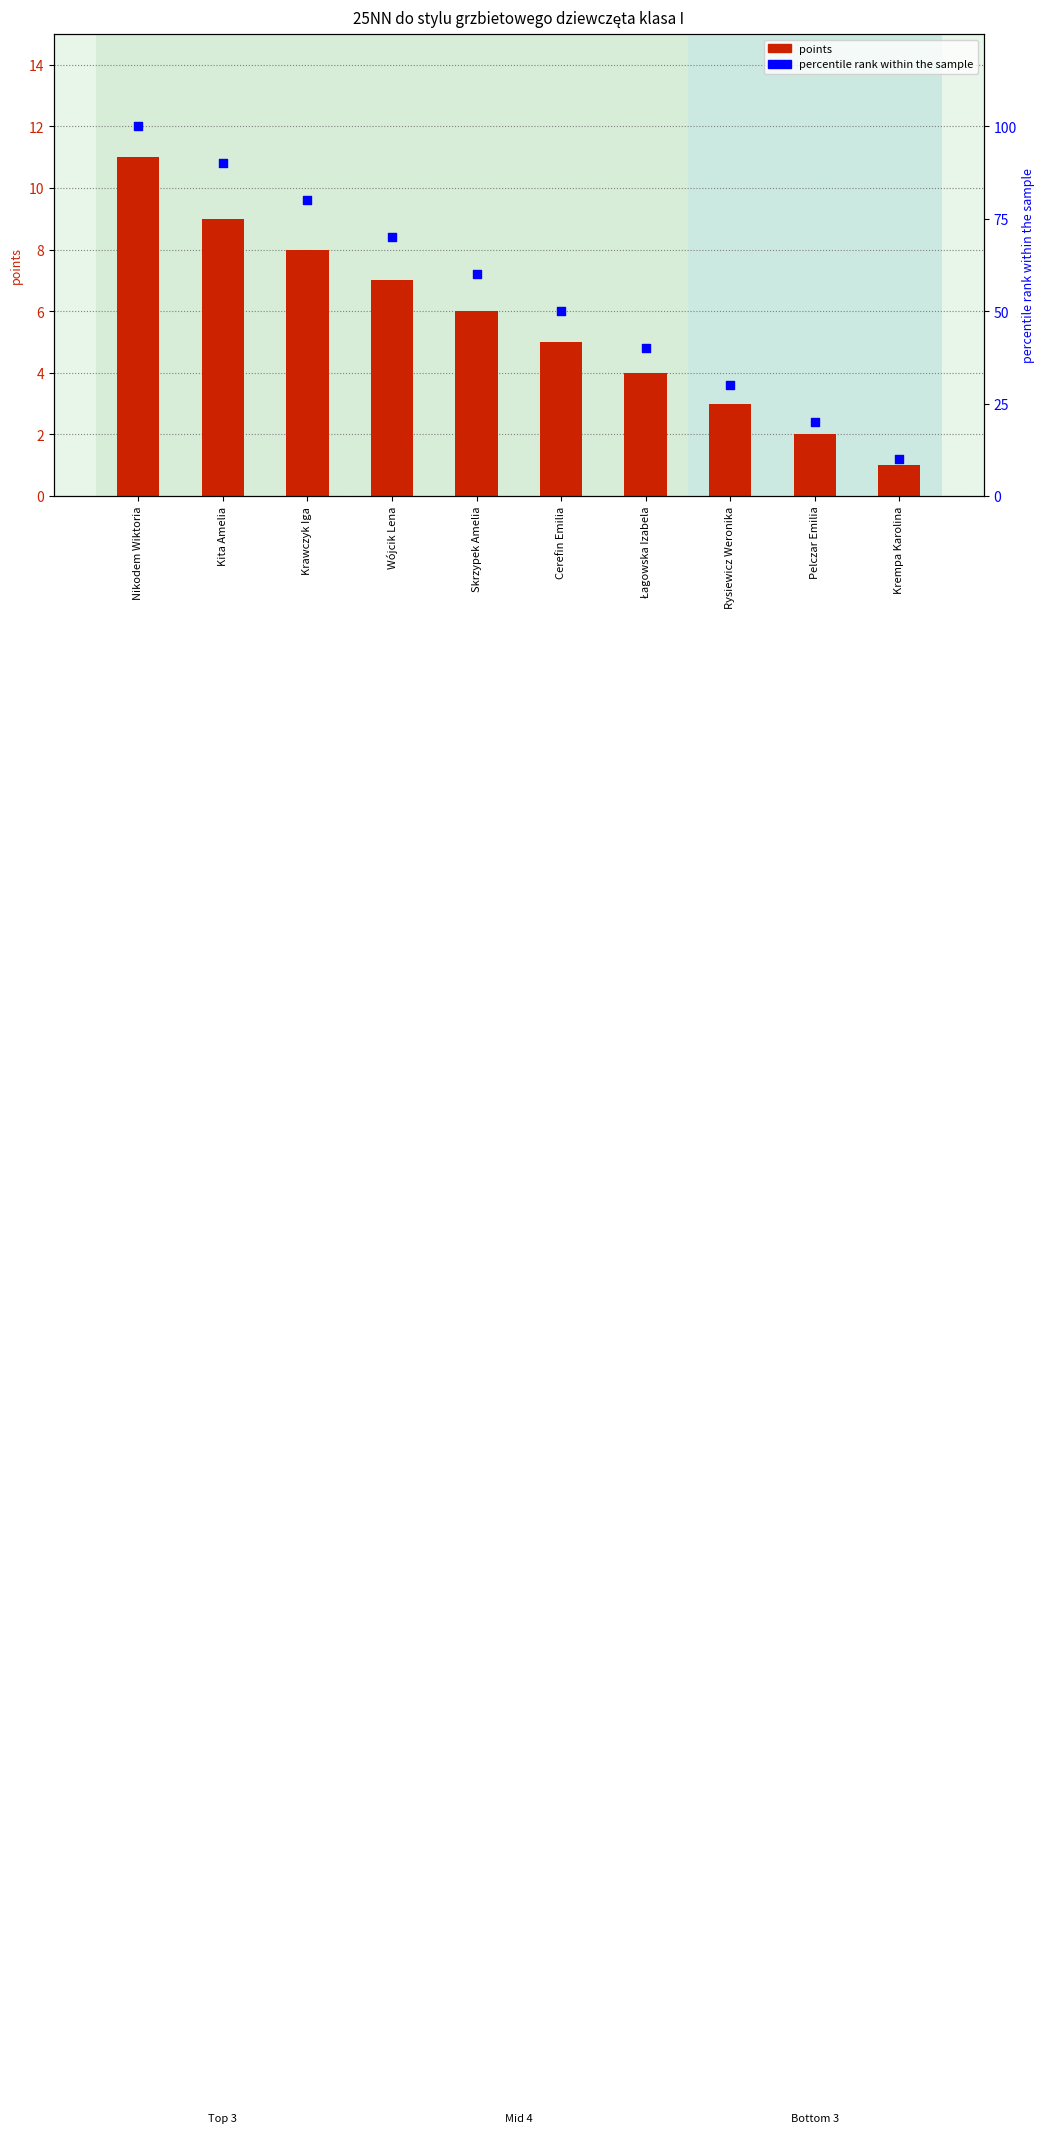

At how many categories does at least one series exceed 64?

4